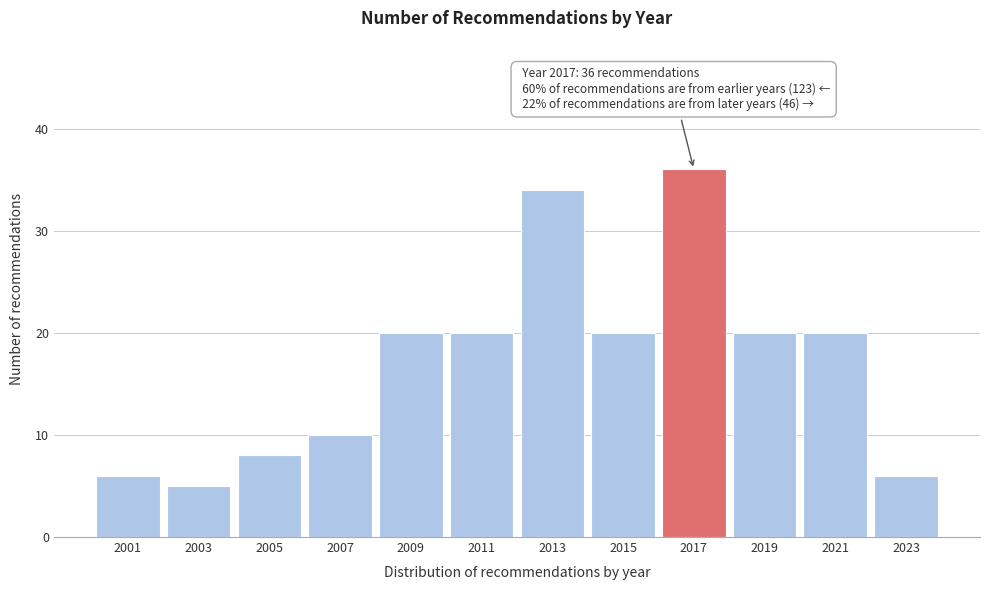

Reading right to left, what are all the values shown in this chart?

6	20	20	36	20	34	20	20	10	8	5	6